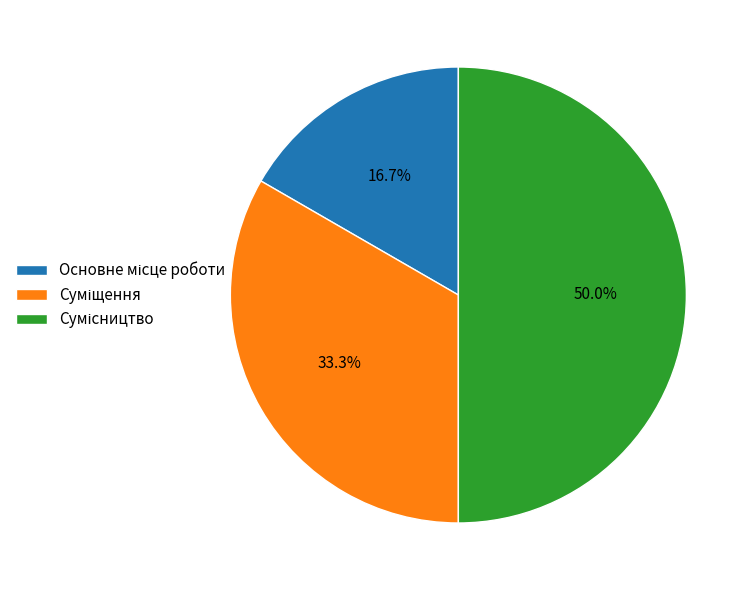

How many segments does this pie chart have?

3